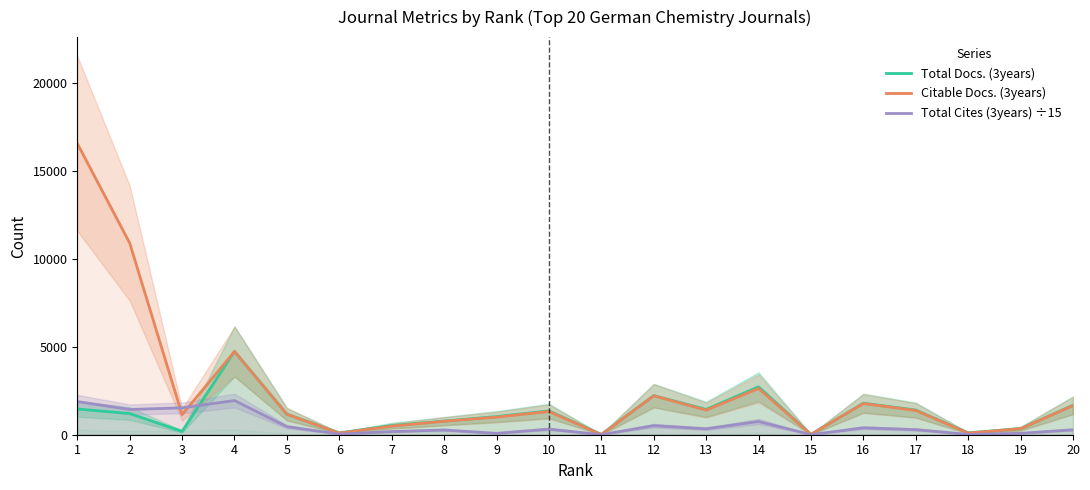

Rank the categories by Citable Docs. (3years) value from lowest to highest.

11, 15, 6, 18, 19, 7, 8, 9, 3, 5, 10, 17, 13, 20, 16, 12, 14, 4, 2, 1